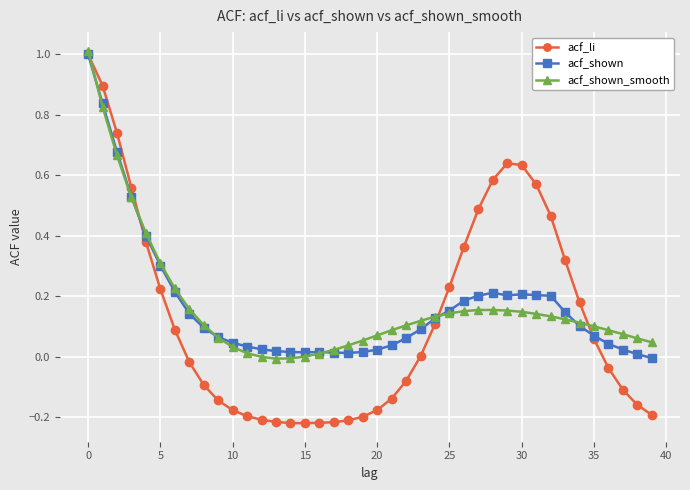

What is the maximum value shown in the chart?

1.0